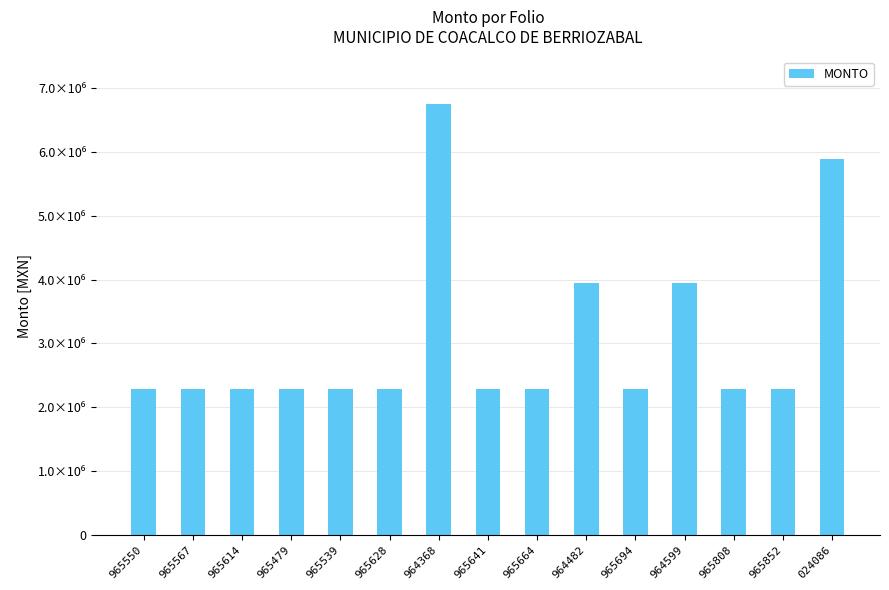

List the labels in order of value, largest first.

964368, 024086, 964482, 964599, 965550, 965567, 965614, 965479, 965539, 965628, 965641, 965664, 965694, 965808, 965852